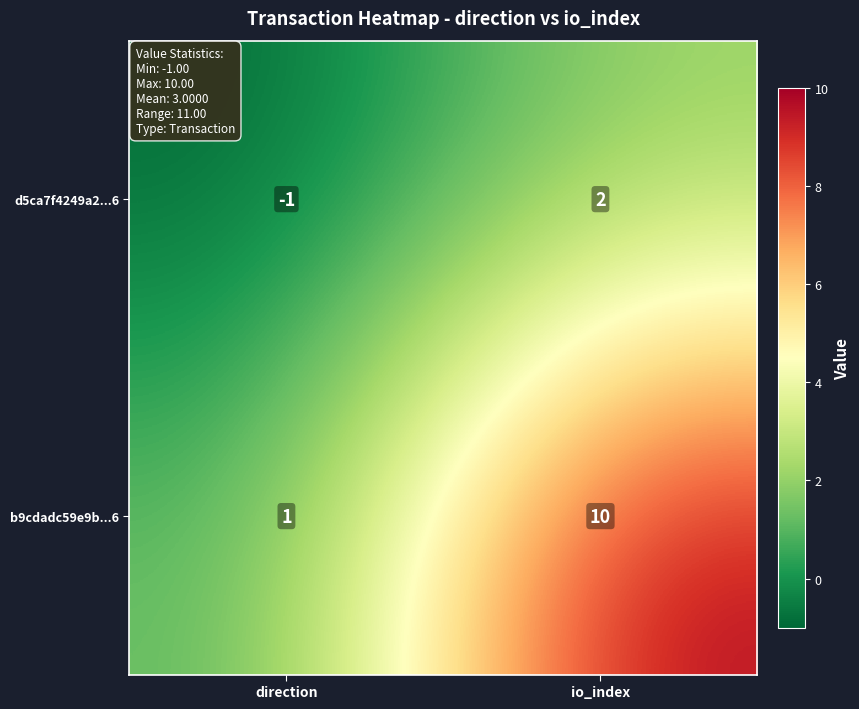

Where is d5ca7f4249a2...6 nearest to the value 0?

direction